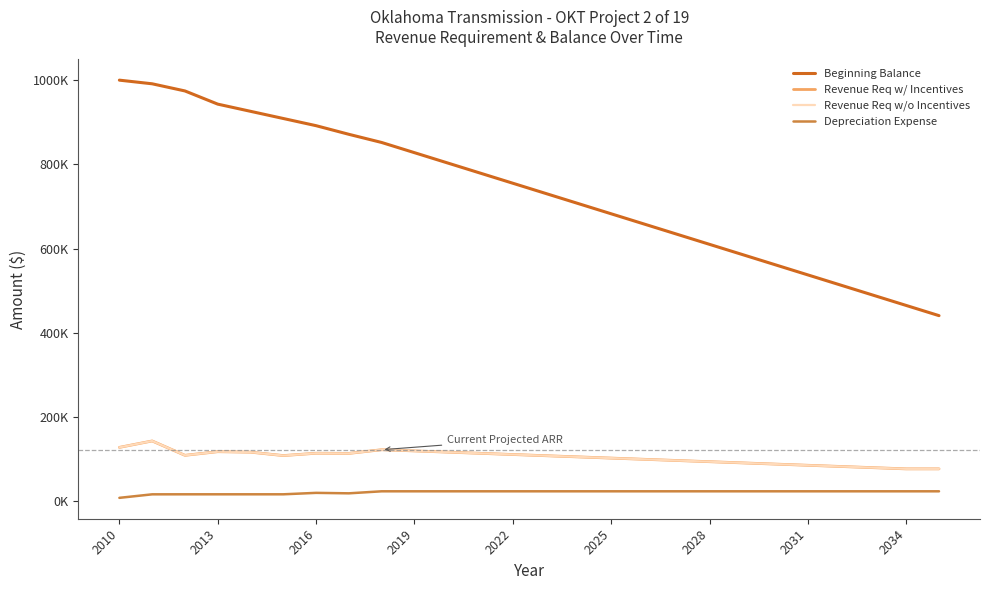

At how many categories does at least one series exceed 460235?

25